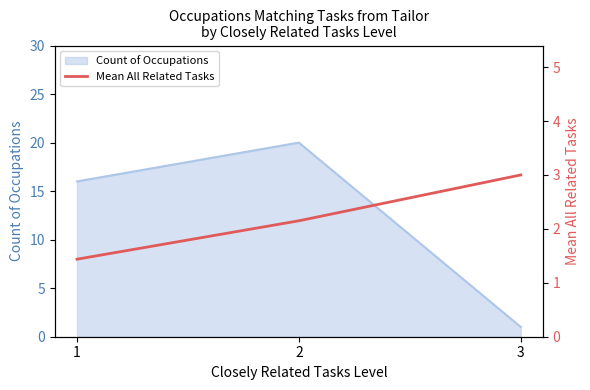

List the labels in order of Count of Occupations value, largest first.

2, 1, 3